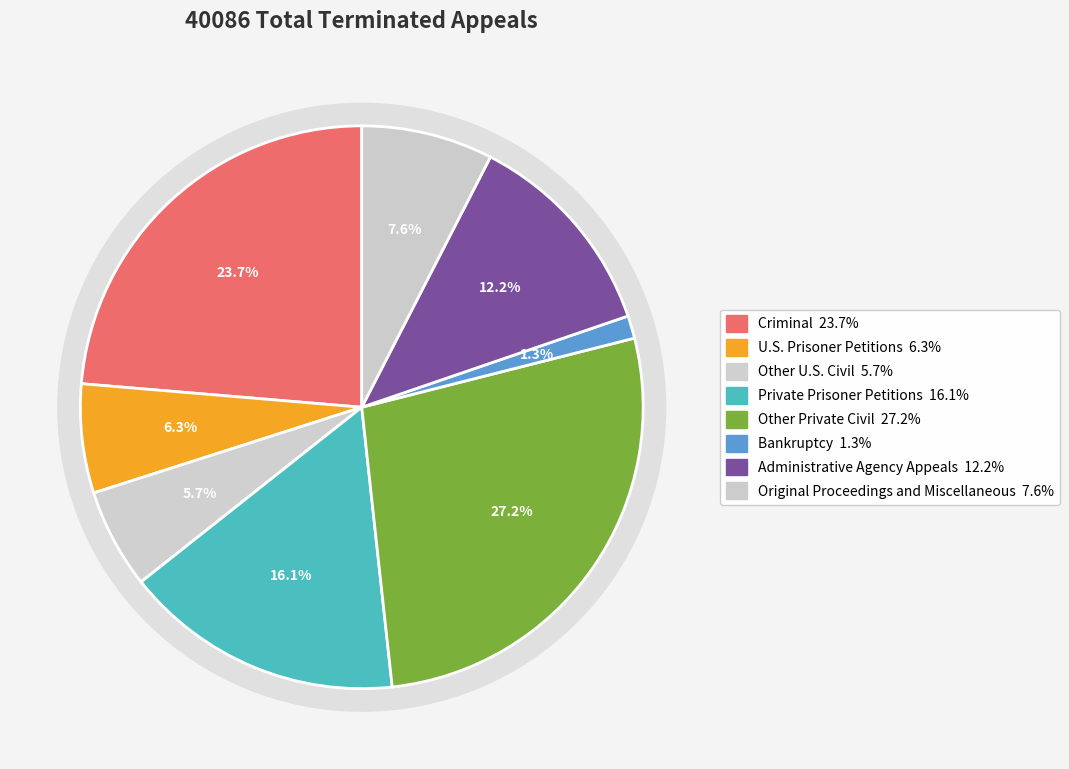

How many slices are in this pie chart?

8